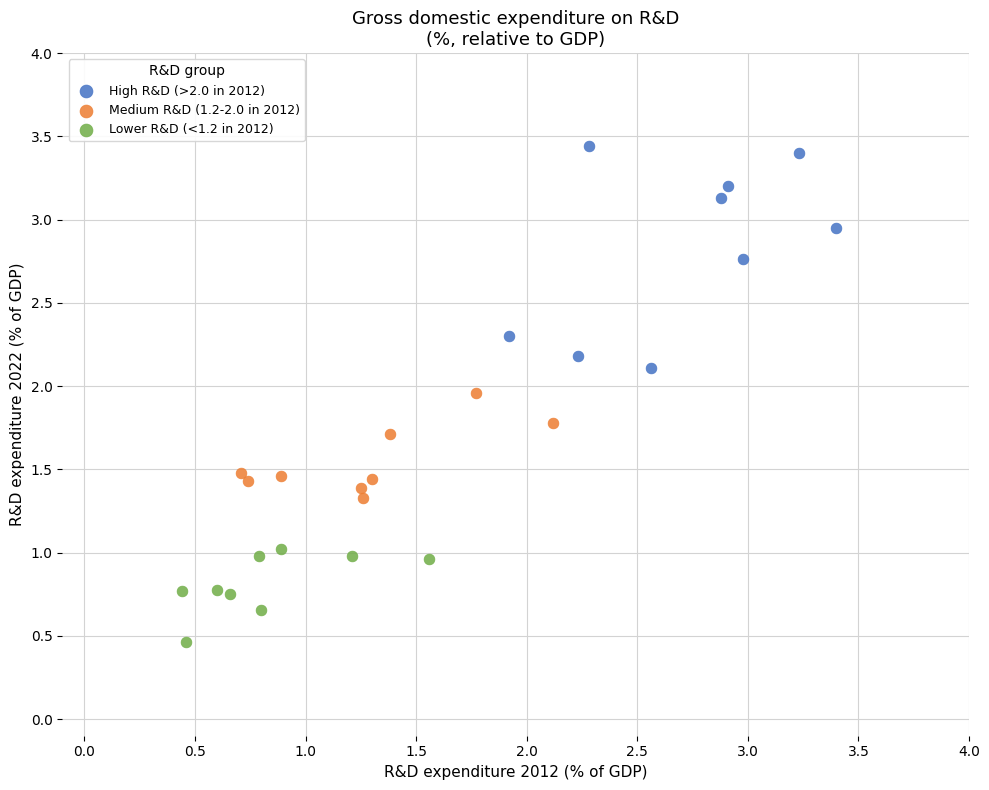

Which series reaches the minimum Y coordinate?

Lower R&D (<1.2 in 2012)